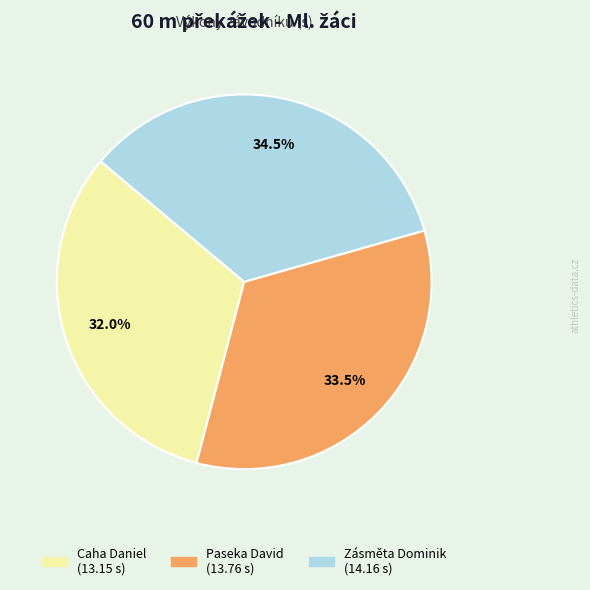

Is it true that Zásměta Dominik is 46% of the pie?

False